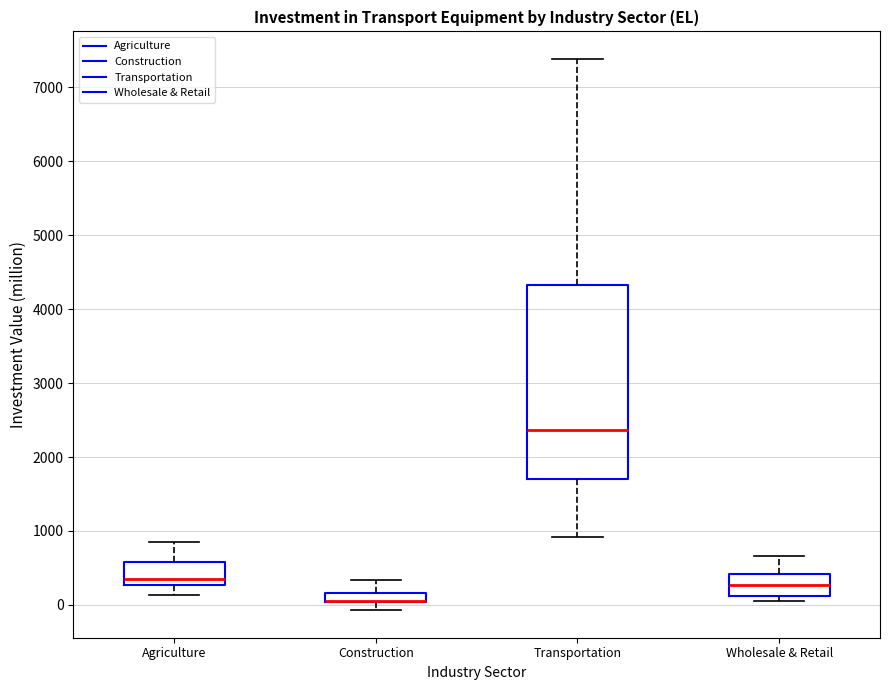

Comparing the boxes themselves (not the whiskers), which one is the tallest?

Transportation